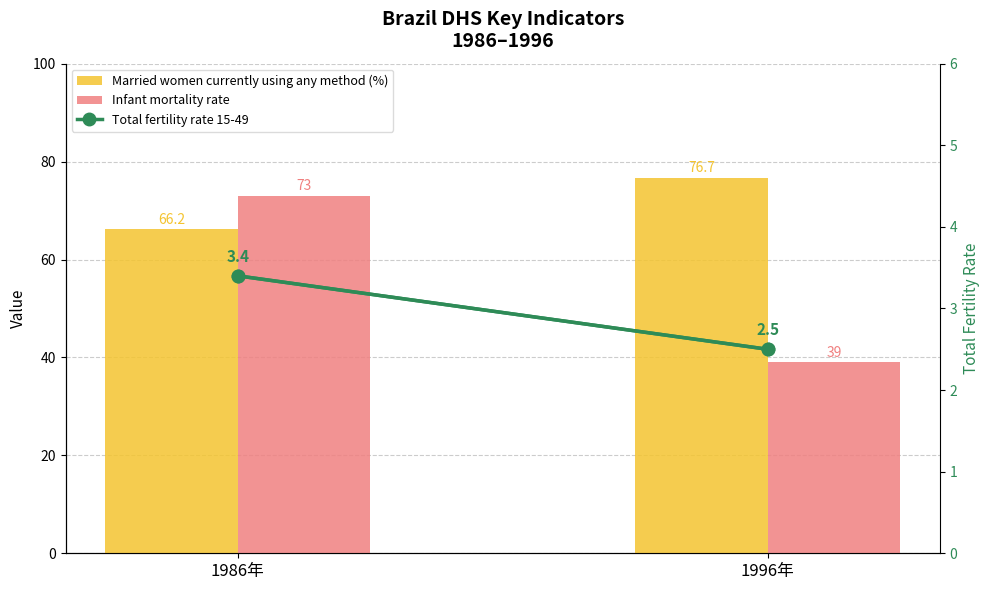

How many Total fertility rate 15-49 values are between 2 and 3?

1